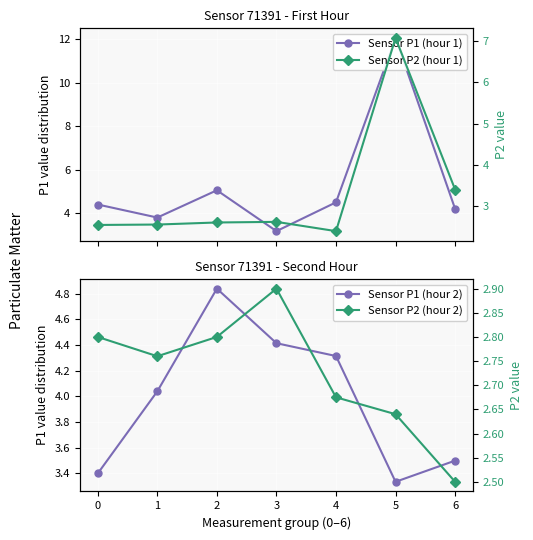

Where is the first local maximum for Sensor P1 (hour 1)?

2